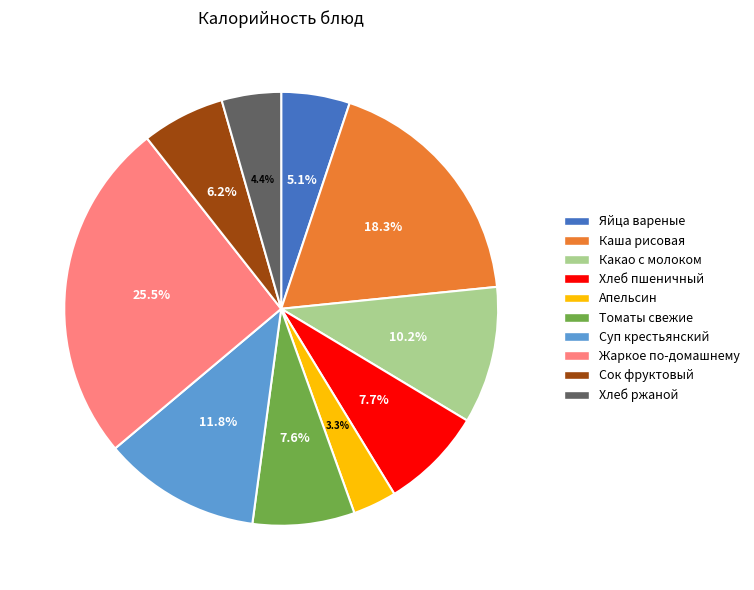

Does any single category account for the majority?

No